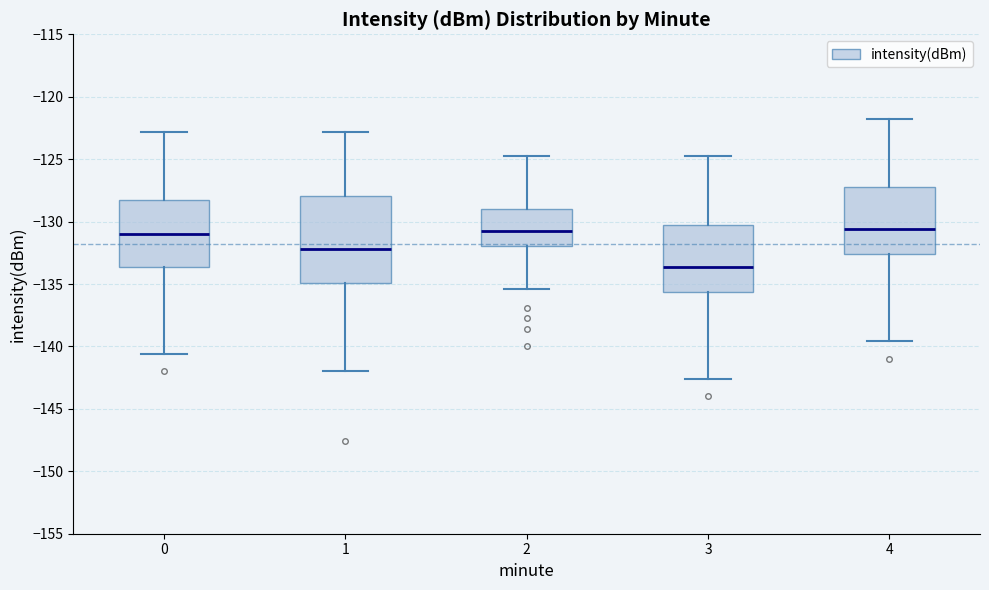

Comparing the boxes themselves (not the whiskers), which one is the tallest?

1